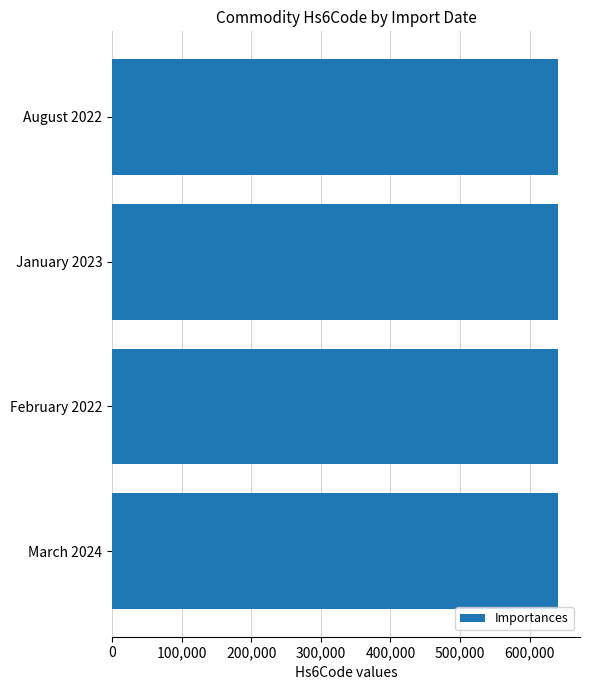

What is the label of the 4th bar from the bottom?

August 2022